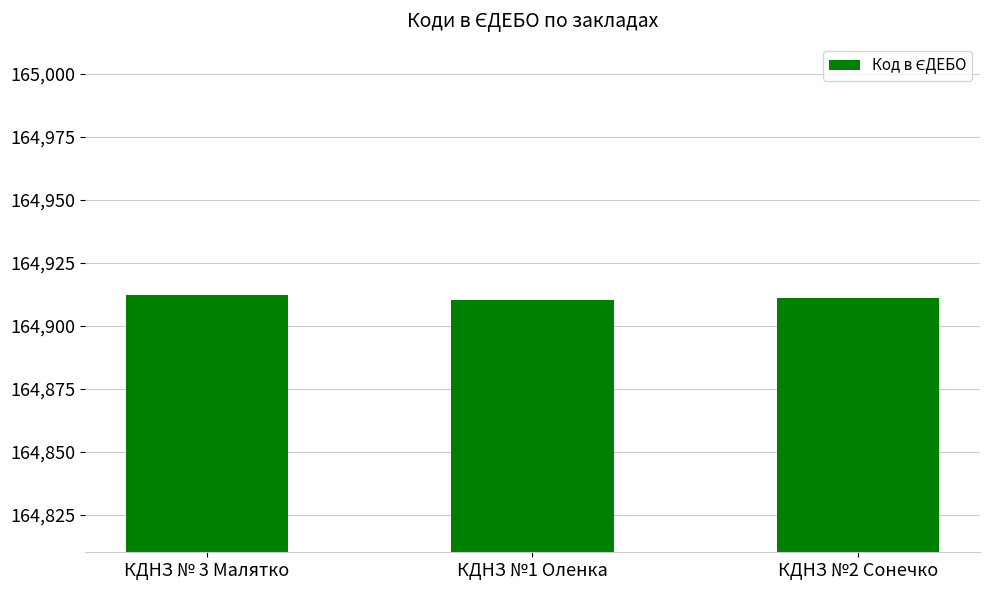

True or false: the data shows 66410 at КДНЗ № 3 Малятко.

False